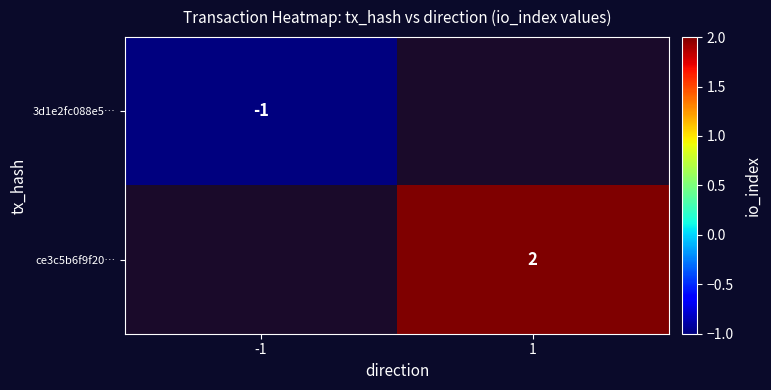

The ce3c5b6f9f20… series shows 1 at 1. True or false?

False